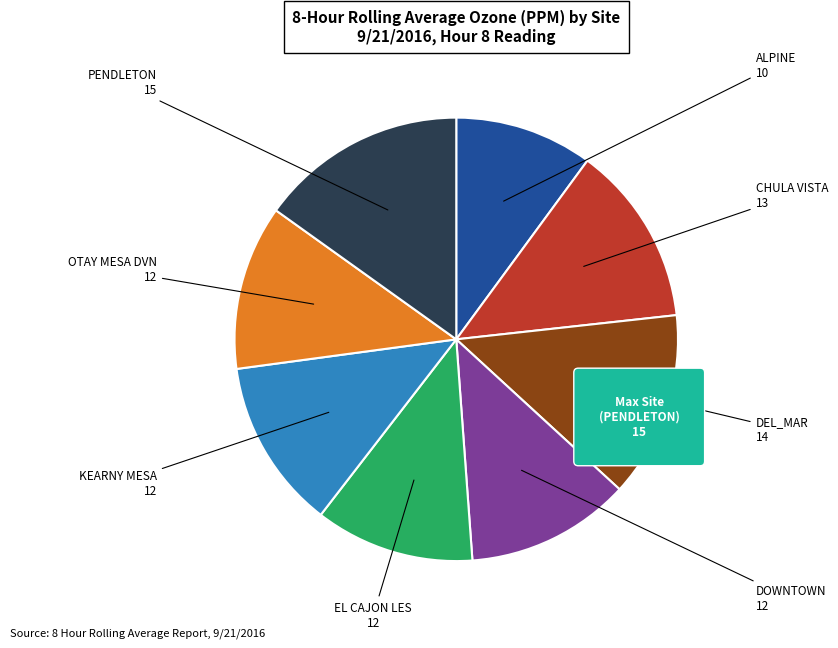

What is the smallest slice in the pie chart?

ALPINE